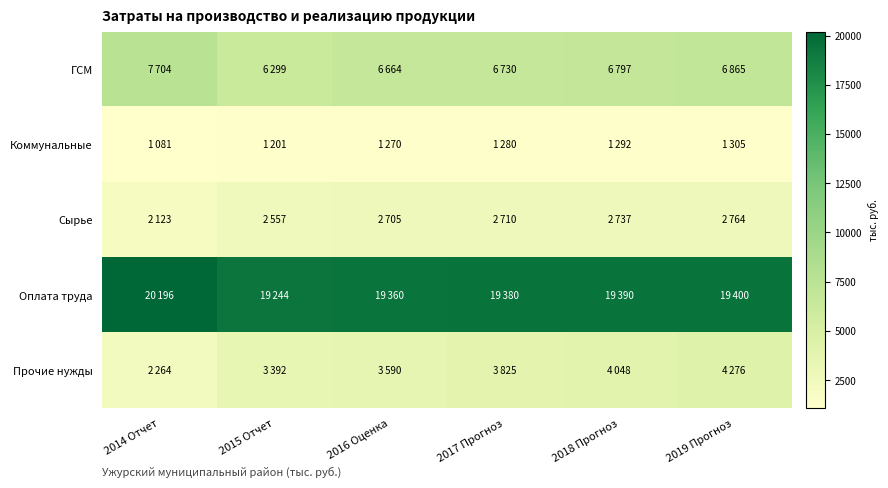

Reading left to right, what are all the values shown in this chart?

ГСМ: 2014 Отчет=7704	2015 Отчет=6299	2016 Оценка=6664	2017 Прогноз=6730	2018 Прогноз=6797	2019 Прогноз=6865
Коммунальные: 2014 Отчет=1081	2015 Отчет=1201	2016 Оценка=1270	2017 Прогноз=1280	2018 Прогноз=1292	2019 Прогноз=1305
Сырье: 2014 Отчет=2123	2015 Отчет=2557	2016 Оценка=2705	2017 Прогноз=2710	2018 Прогноз=2737	2019 Прогноз=2764
Оплата труда: 2014 Отчет=20196	2015 Отчет=19244	2016 Оценка=19360	2017 Прогноз=19380	2018 Прогноз=19390	2019 Прогноз=19400
Прочие нужды: 2014 Отчет=2264	2015 Отчет=3392	2016 Оценка=3590	2017 Прогноз=3825	2018 Прогноз=4048	2019 Прогноз=4276